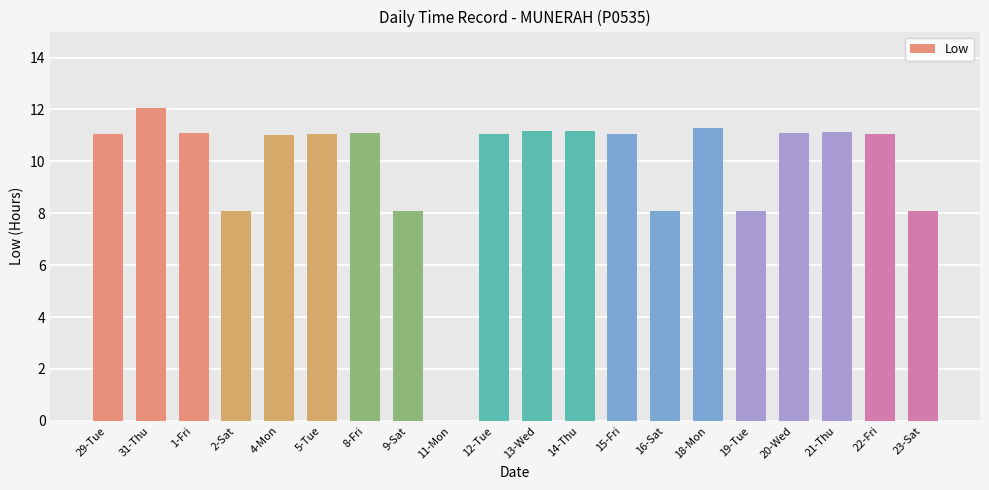

Read the value at 23-Sat.

8.1